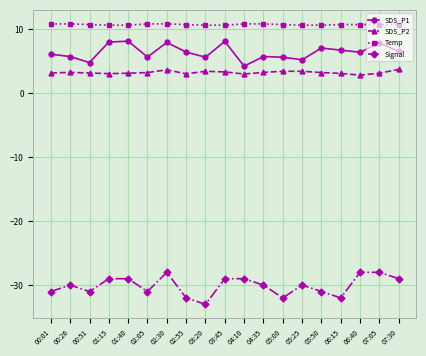

What is the sum of the Signal values at 00:51 and 03:20?

-64.0